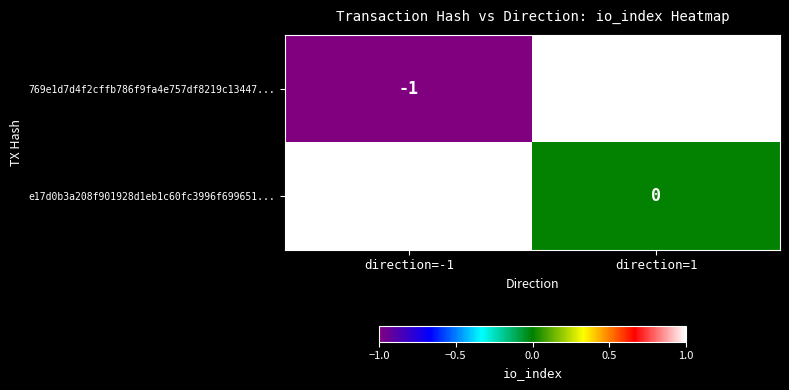

Which series has the largest range (max minus min)?

769e1d7d4f2cffb786f9fa4e757df8219c13447...